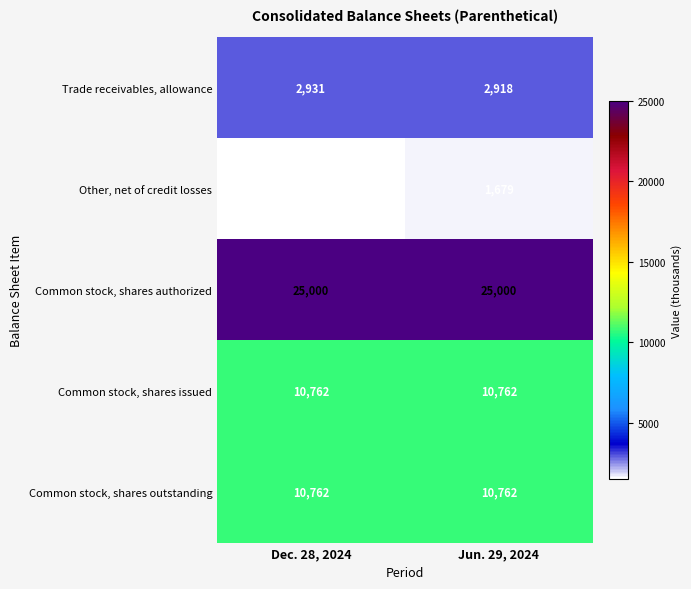

At which category is the sum across all series the highest?

Jun. 29, 2024